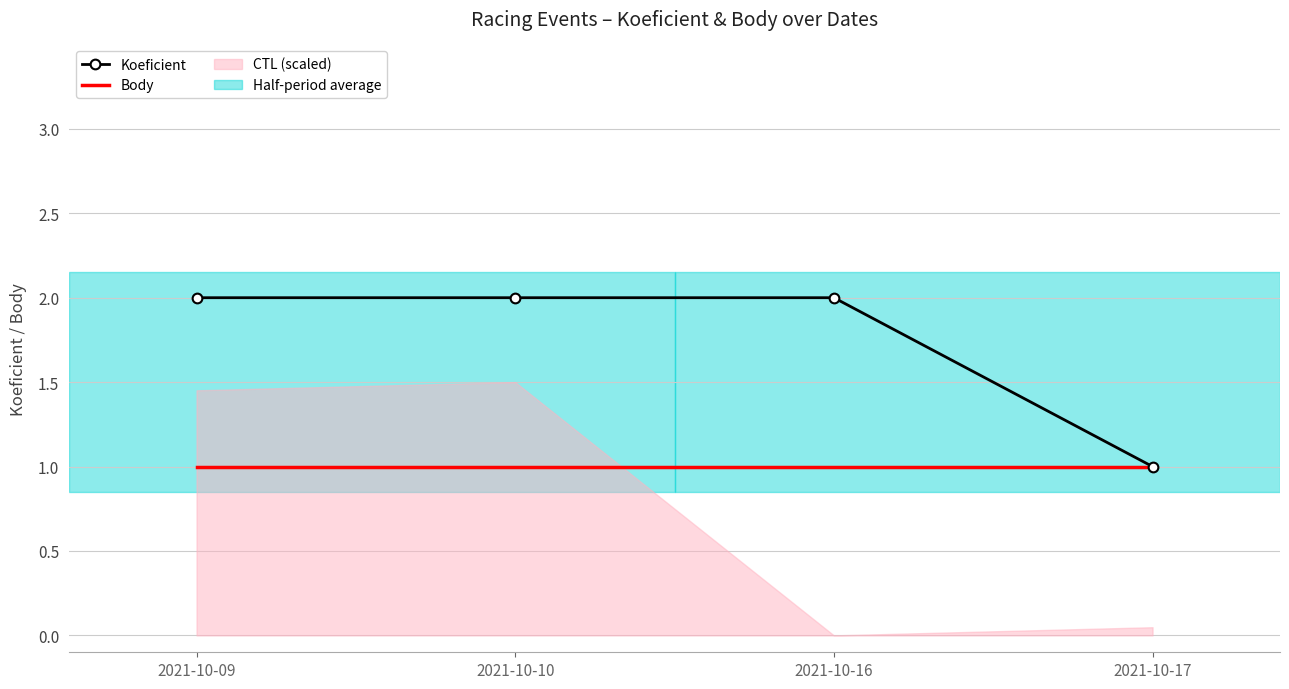

Rank the series at 2021-10-16 from highest to lowest value.

Koeficient, Body